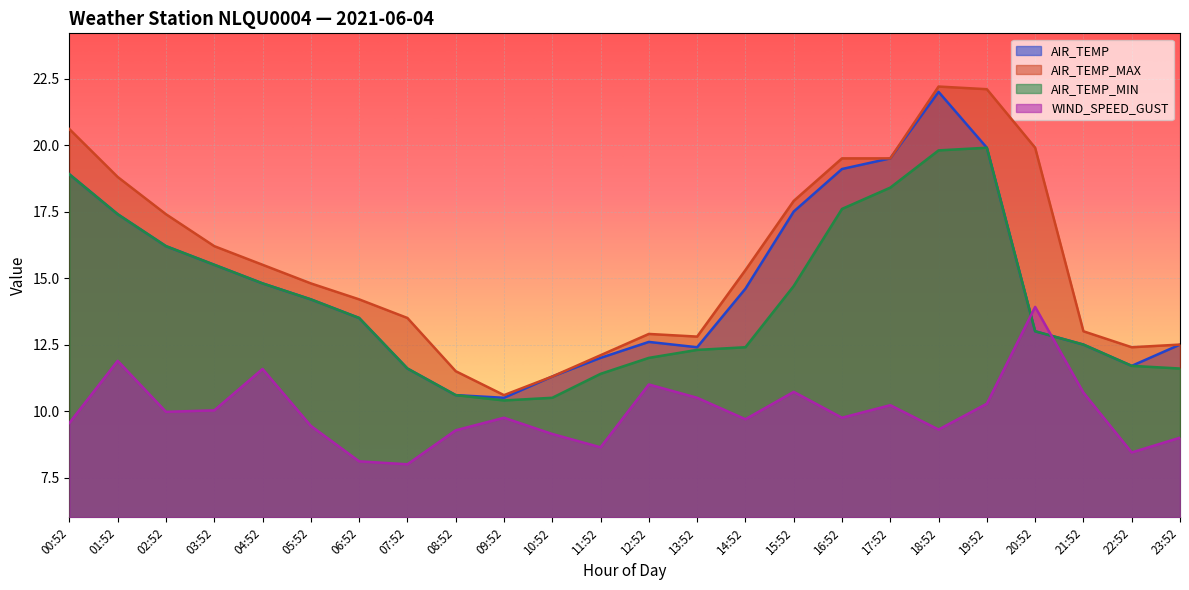

At which label is AIR_TEMP_MAX closest to 16?

03:52